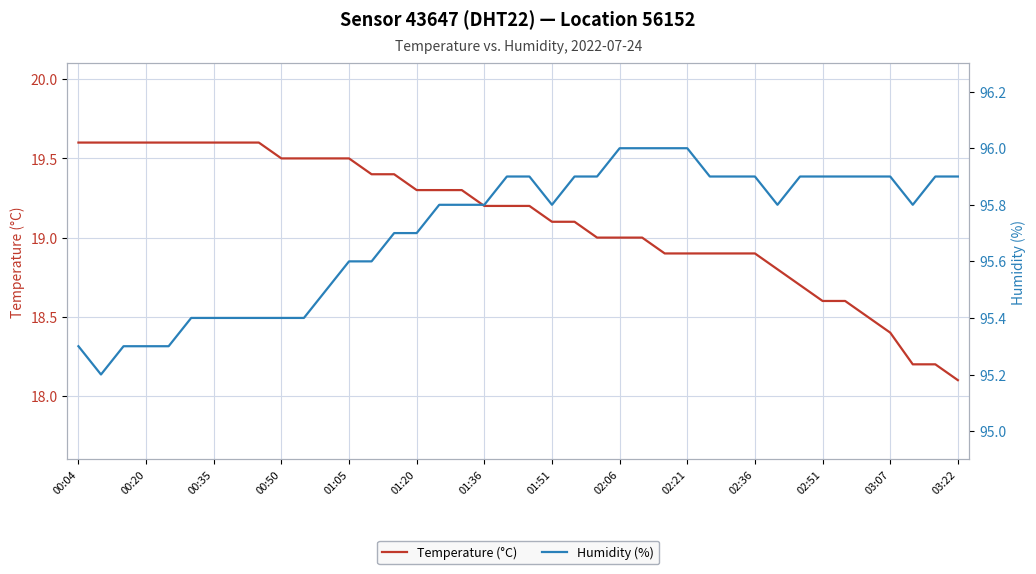

Reading left to right, what are all the values shown in this chart?

Temperature (°C): 19.6	19.6	19.6	19.6	19.6	19.6	19.6	19.6	19.6	19.5	19.5	19.5	19.5	19.4	19.4	19.3	19.3	19.3	19.2	19.2	19.2	19.1	19.1	19.0	19.0	19.0	18.9	18.9	18.9	18.9	18.9	18.8	18.7	18.6	18.6	18.5	18.4	18.2	18.2	18.1
Humidity (%): 95.3	95.2	95.3	95.3	95.3	95.4	95.4	95.4	95.4	95.4	95.4	95.5	95.6	95.6	95.7	95.7	95.8	95.8	95.8	95.9	95.9	95.8	95.9	95.9	96.0	96.0	96.0	96.0	95.9	95.9	95.9	95.8	95.9	95.9	95.9	95.9	95.9	95.8	95.9	95.9